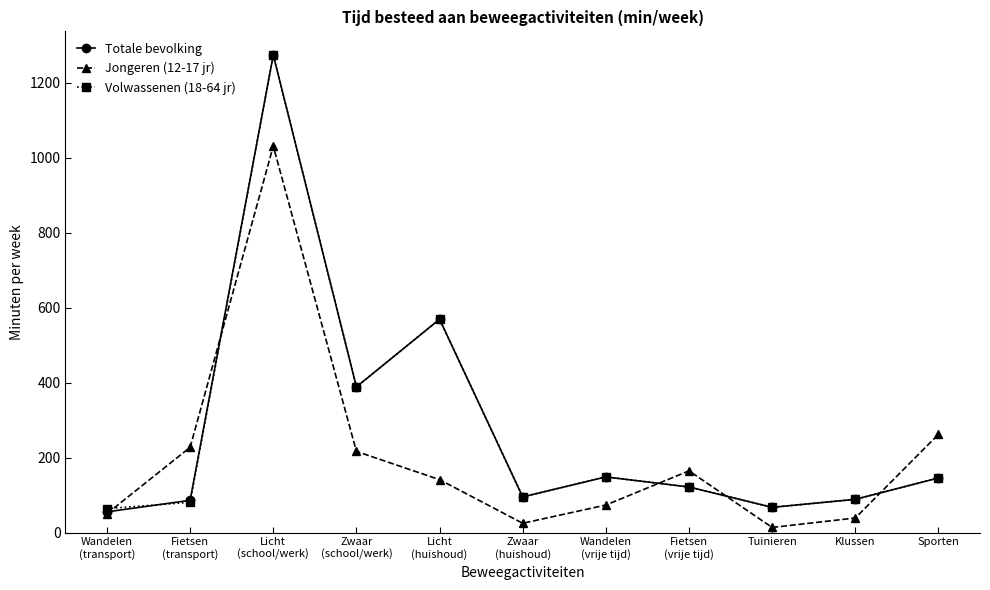

How many lines are shown in the chart?

3